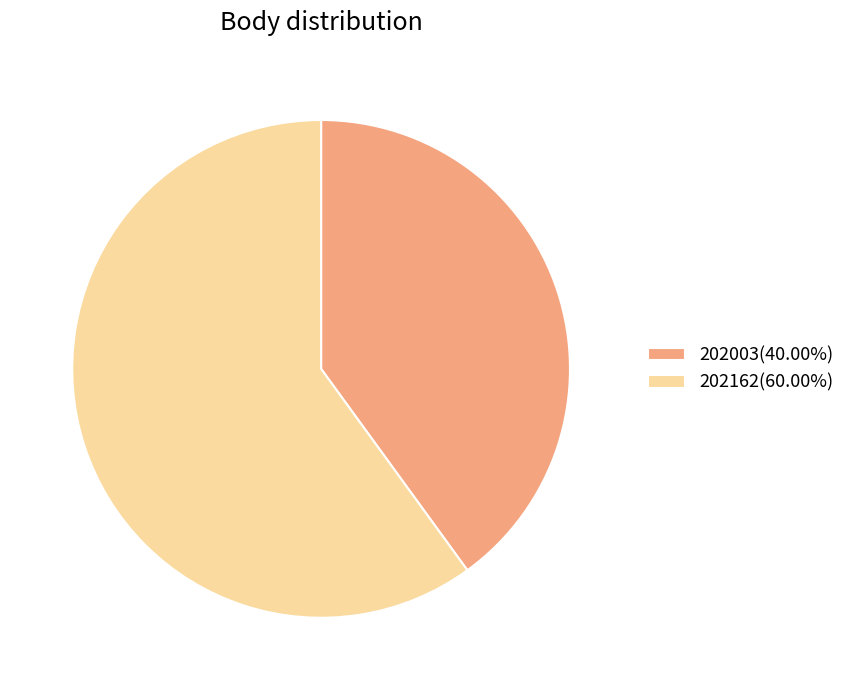

Count the number of slices in the pie.

2